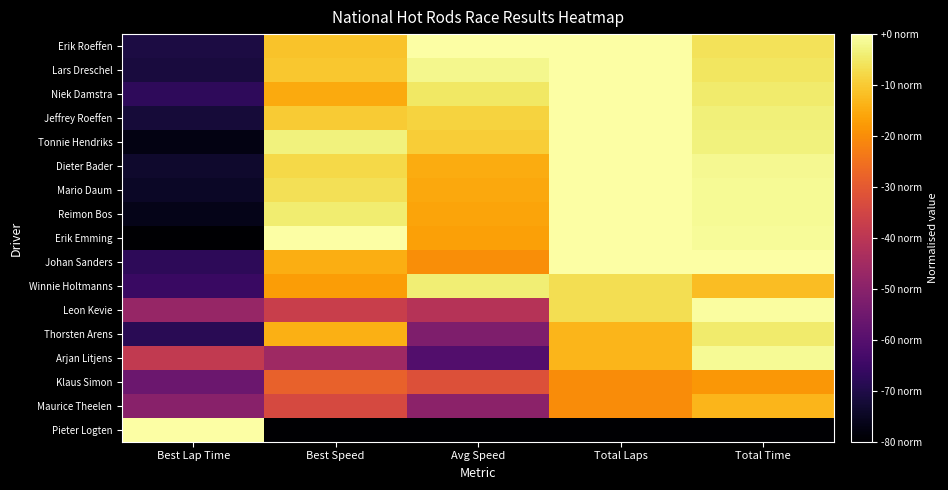

What is the spread (max minus min) of values at Total Laps?

1.0